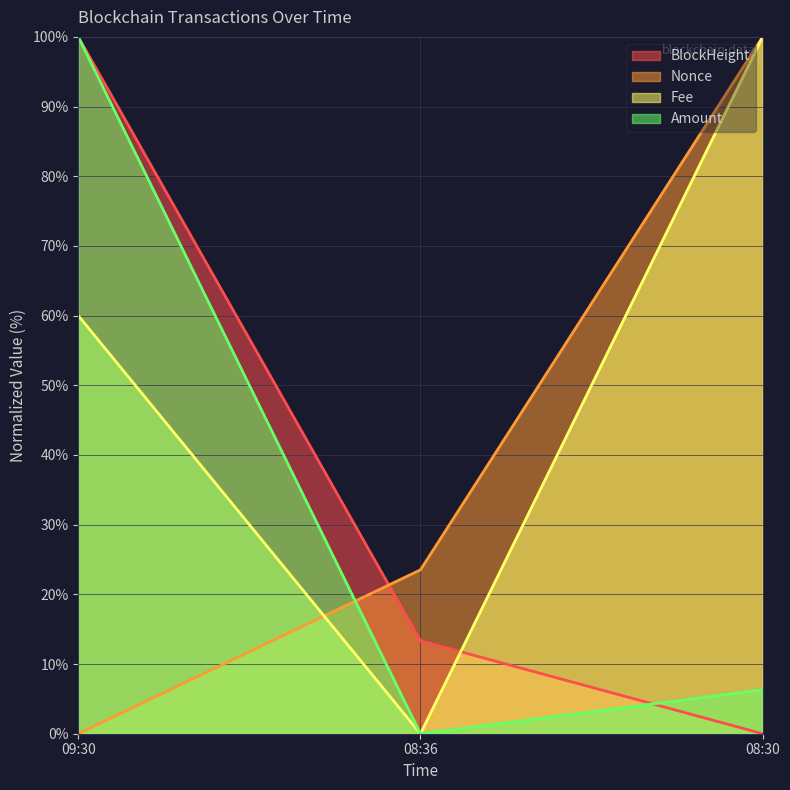

What position from the right is 09:30?

3